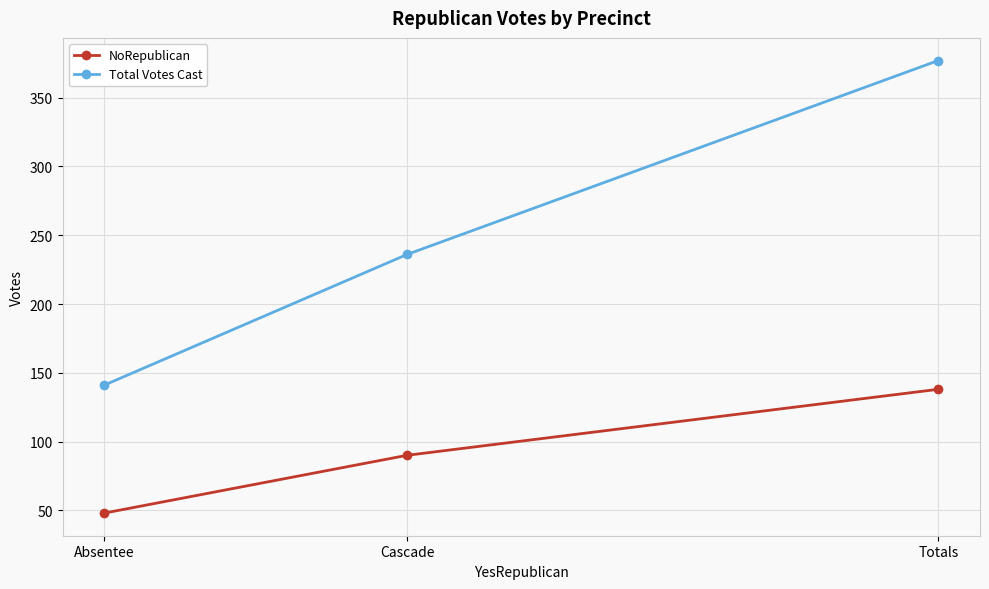

At how many categories does at least one series exceed 323?

1